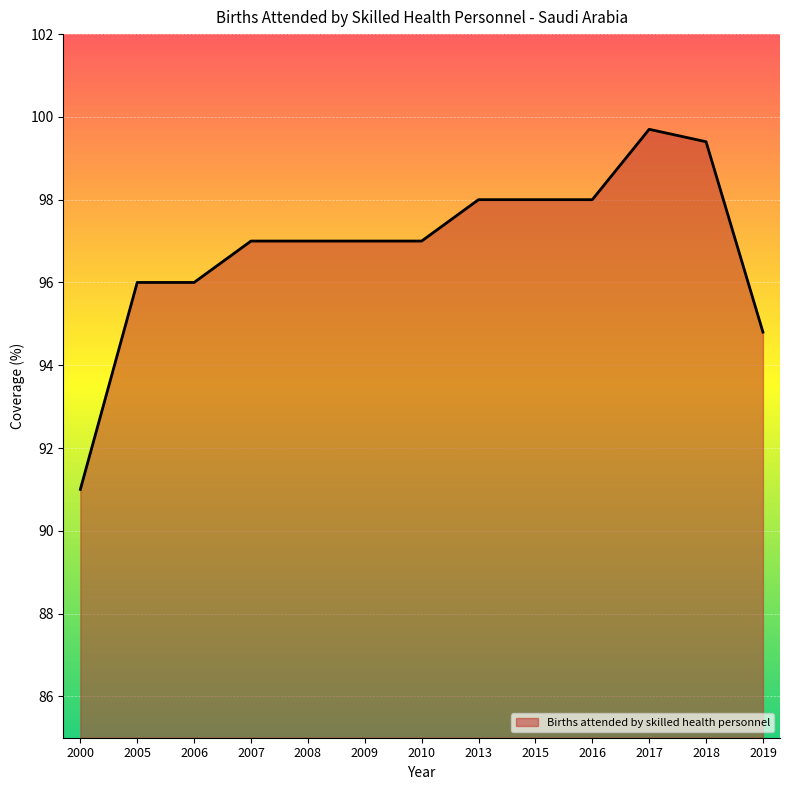

What is the smallest value displayed?

91.0